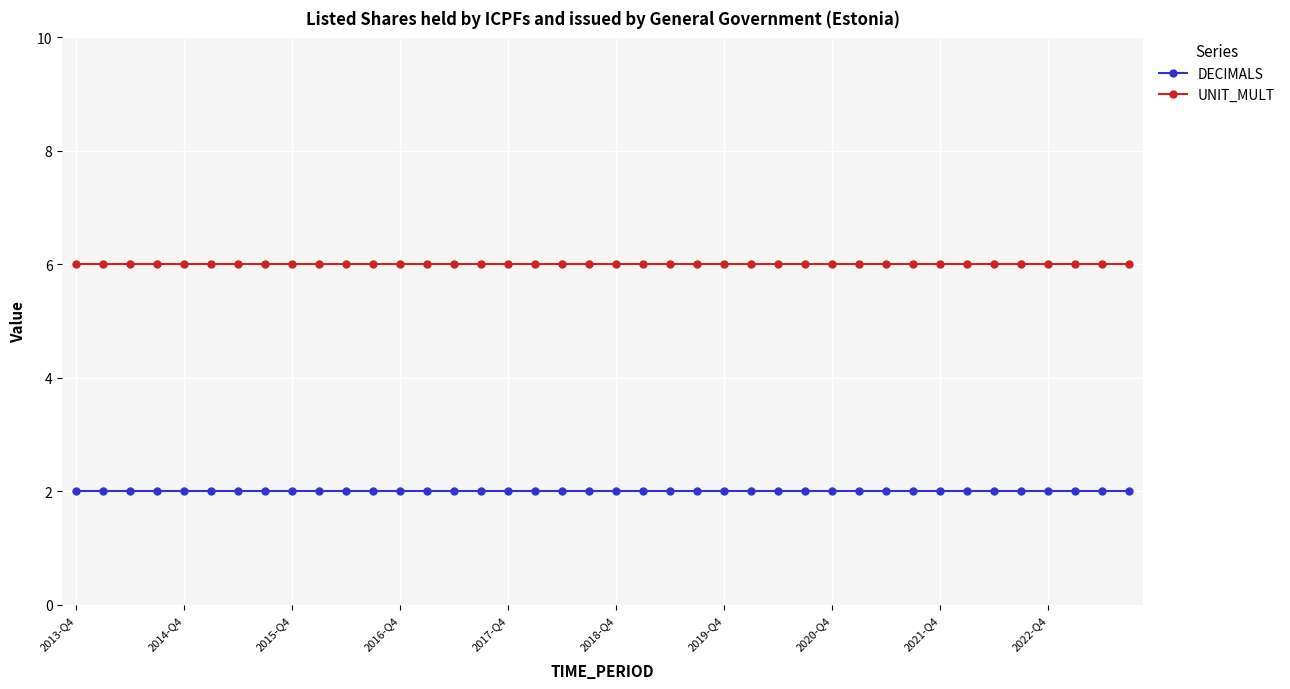

Which series has the largest total across all categories?

UNIT_MULT